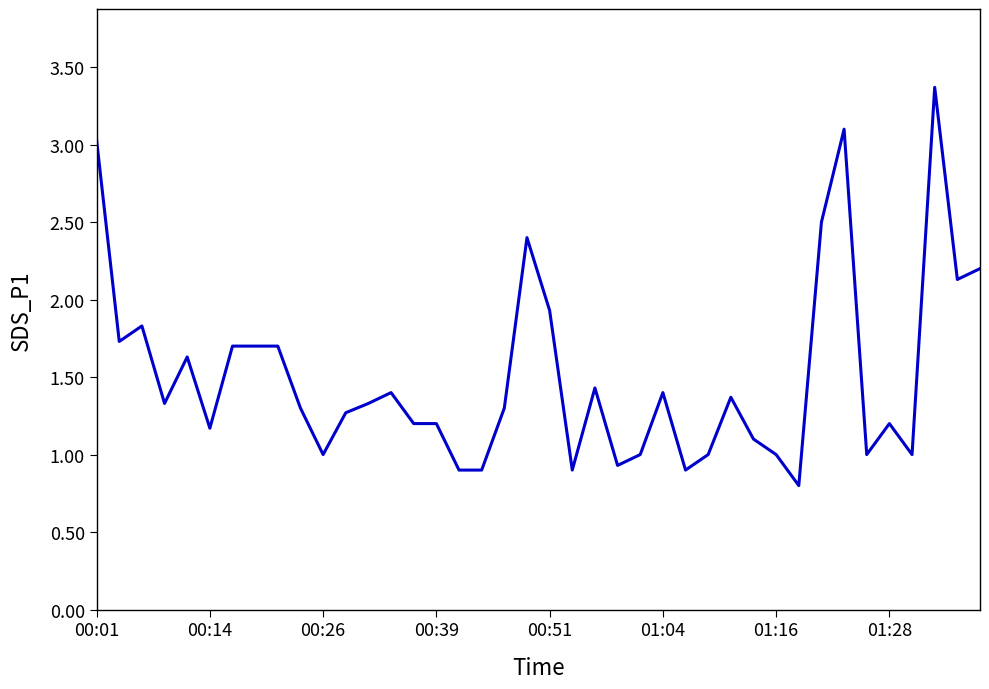

What is the maximum value shown in the chart?

3.4